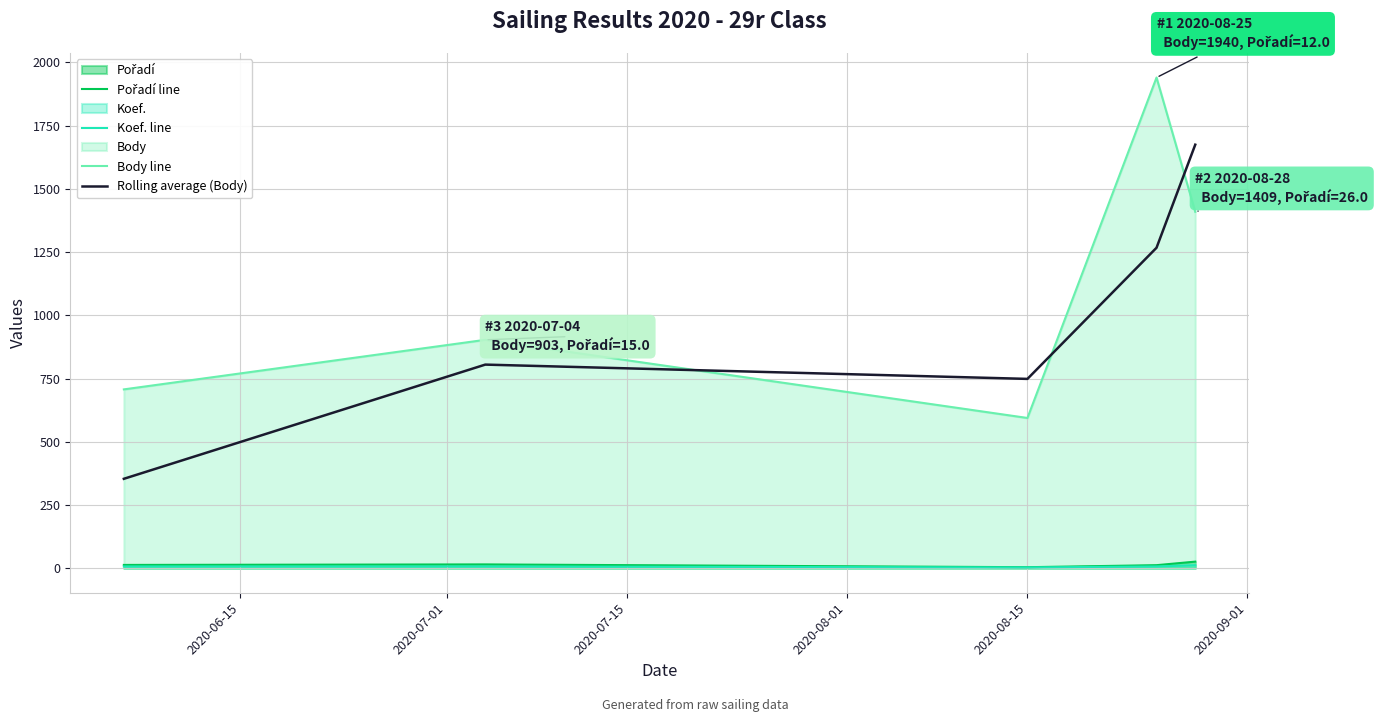

True or false: Koef. line and Pořadí line cross at least once.

False